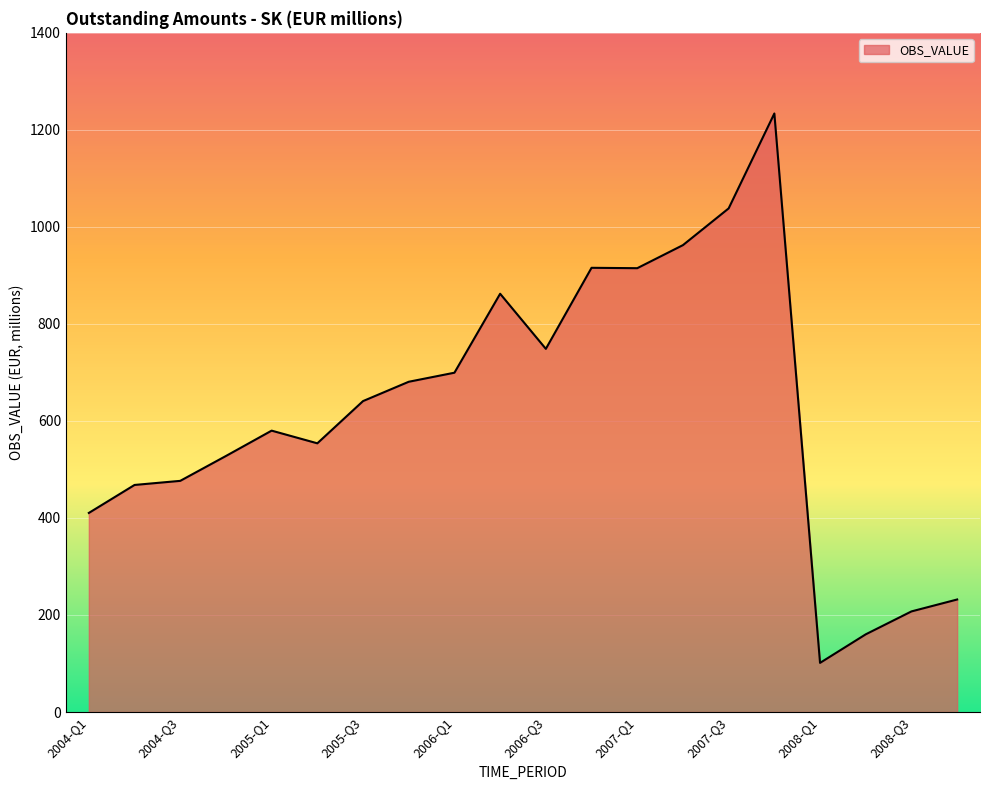

What is the greatest value displayed?

1233.8